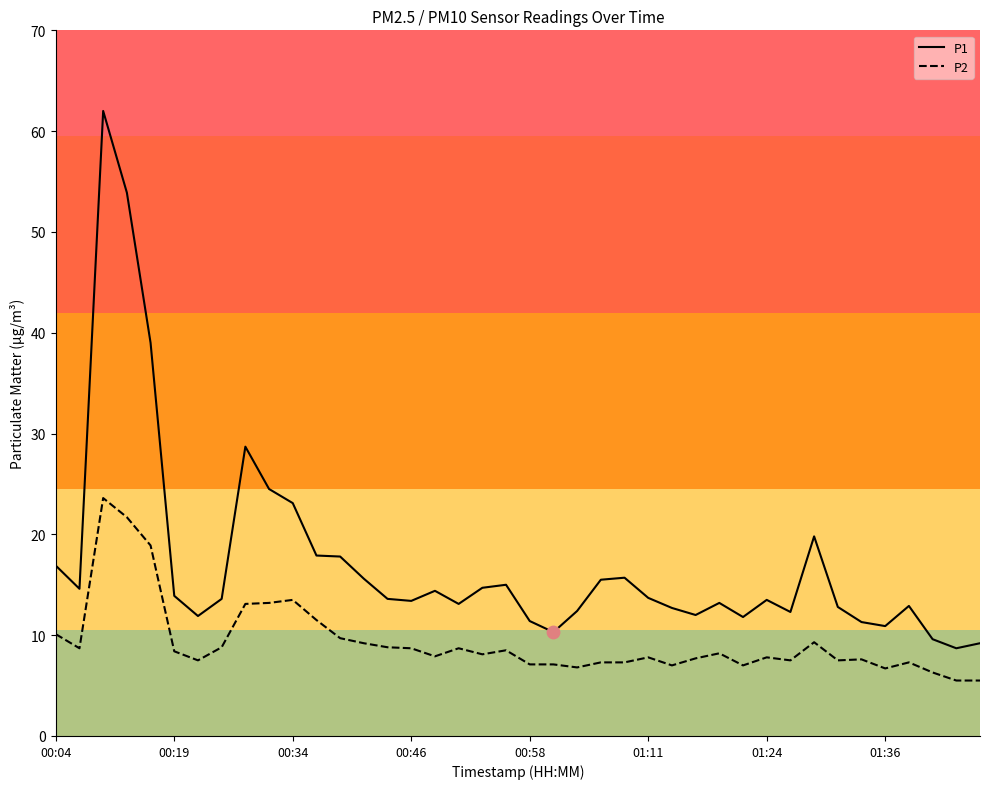

What is the lowest value of the P1 series?

8.7